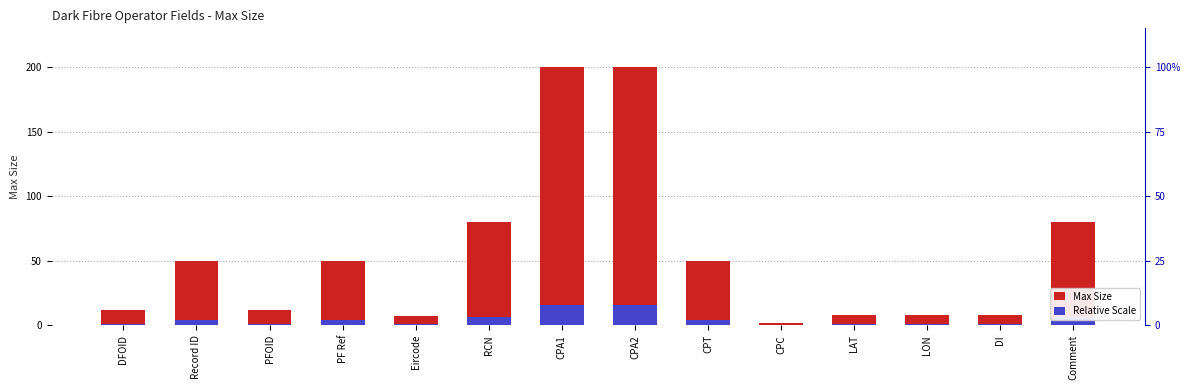

At which label does Max Size reach its minimum?

CPC